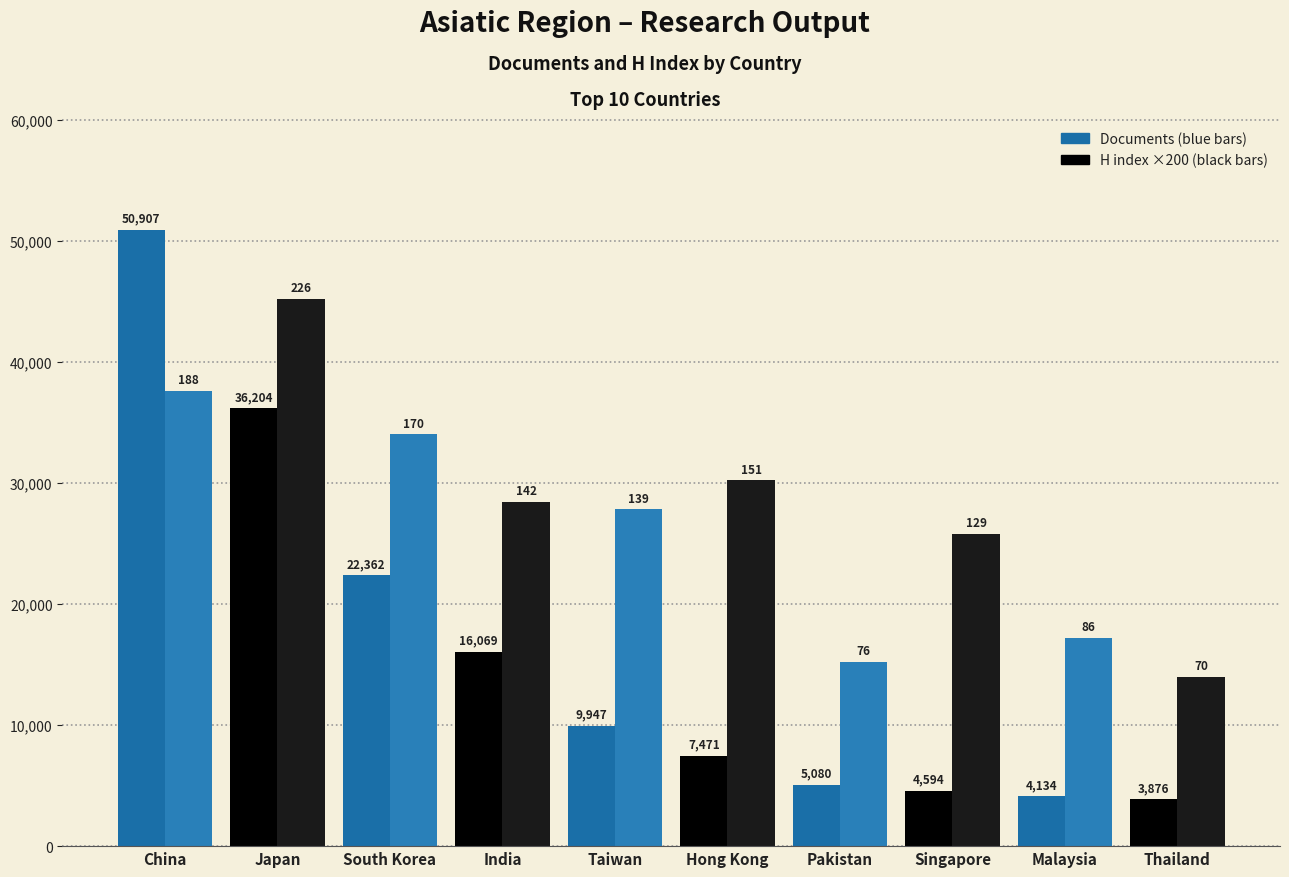

At which category is the sum across all series the highest?

China